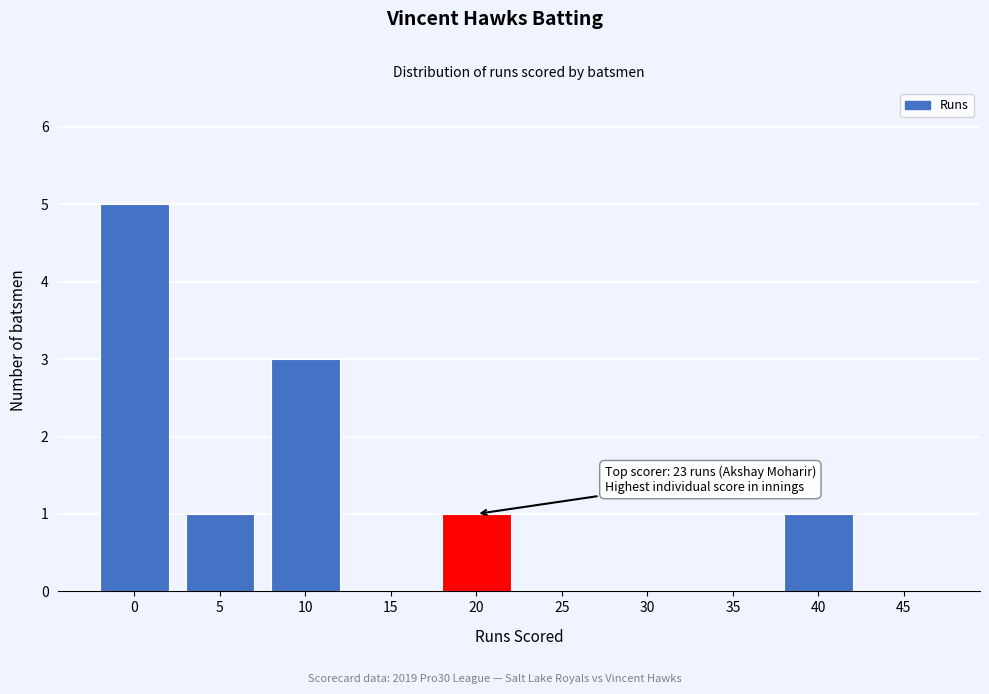

Reading left to right, what are all the values shown in this chart?

0=5	5=1	10=3	15=0	20=1	25=0	30=0	35=0	40=1	45=0